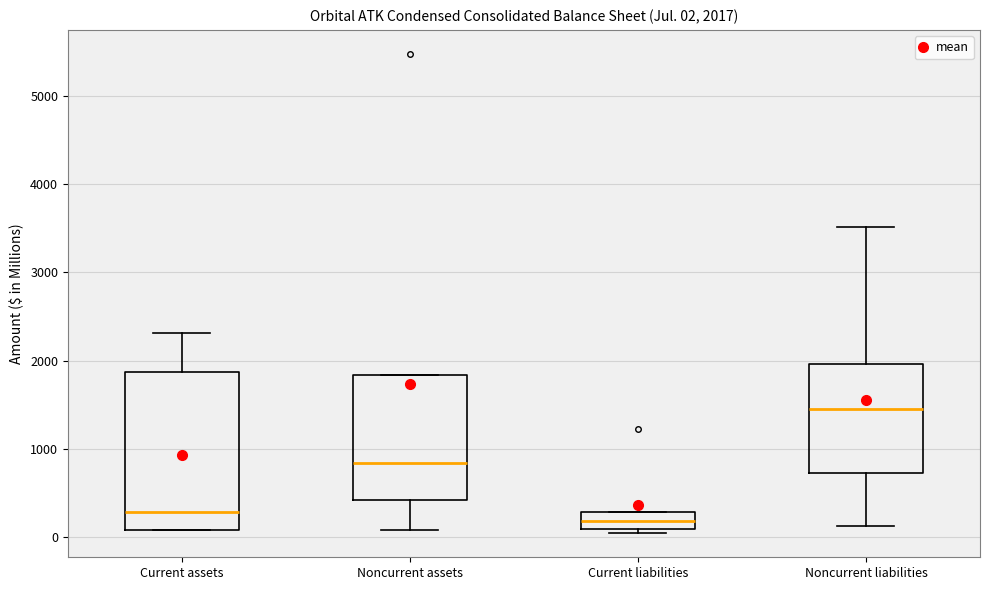

Comparing the boxes themselves (not the whiskers), which one is the tallest?

Current assets